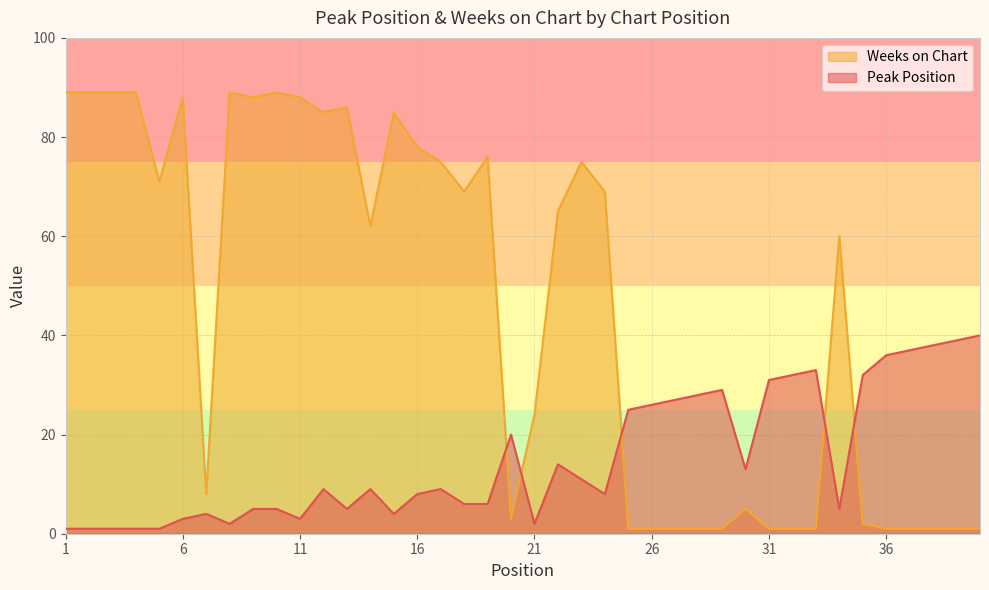

Count the number of data series in this chart.

2